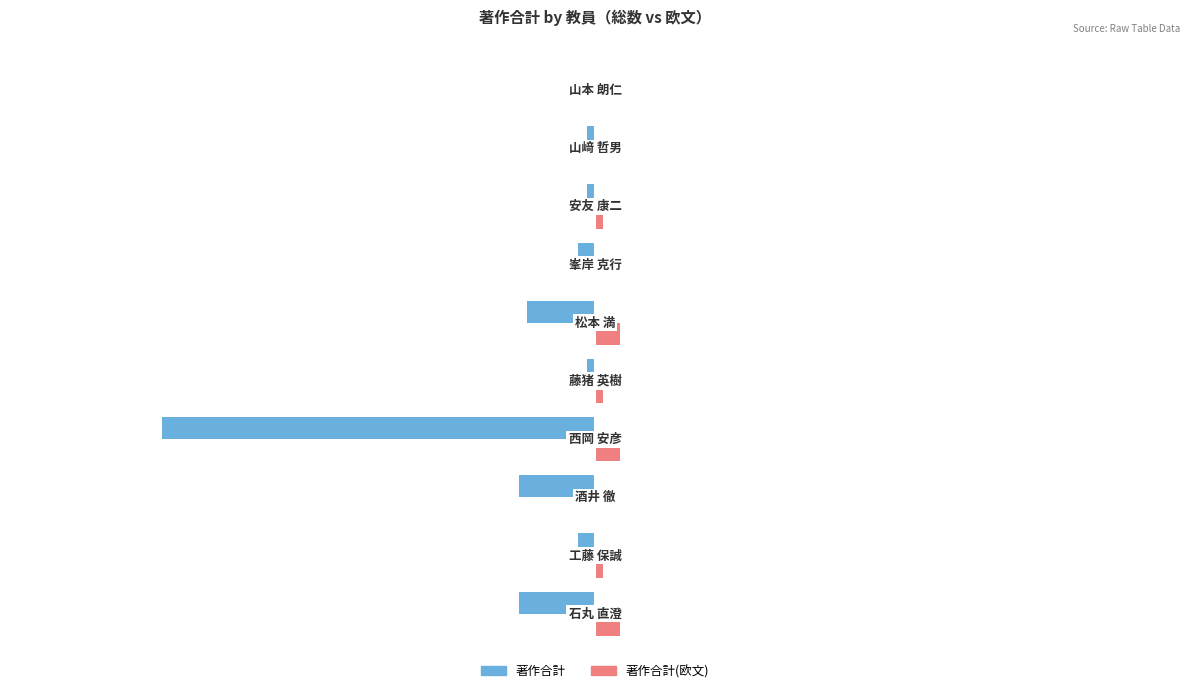

What are all the series names shown in the legend?

著作合計, 著作合計(欧文)